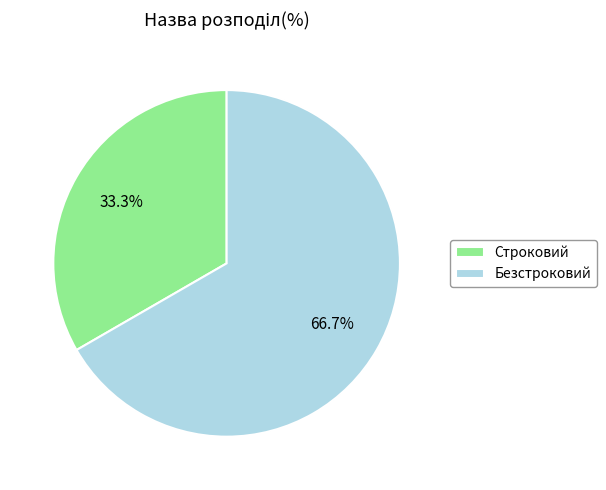

What percentage is the Безстроковий slice, to the nearest percent?

67%